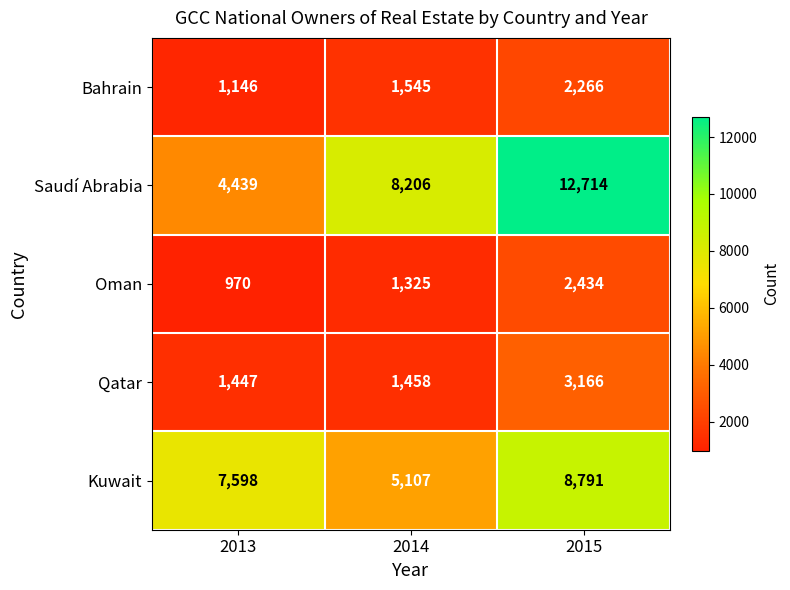

Reading left to right, what are all the values shown in this chart?

Bahrain: 2013=1146	2014=1545	2015=2266
Saudí Abrabia: 2013=4439	2014=8206	2015=12714
Oman: 2013=970	2014=1325	2015=2434
Qatar: 2013=1447	2014=1458	2015=3166
Kuwait: 2013=7598	2014=5107	2015=8791